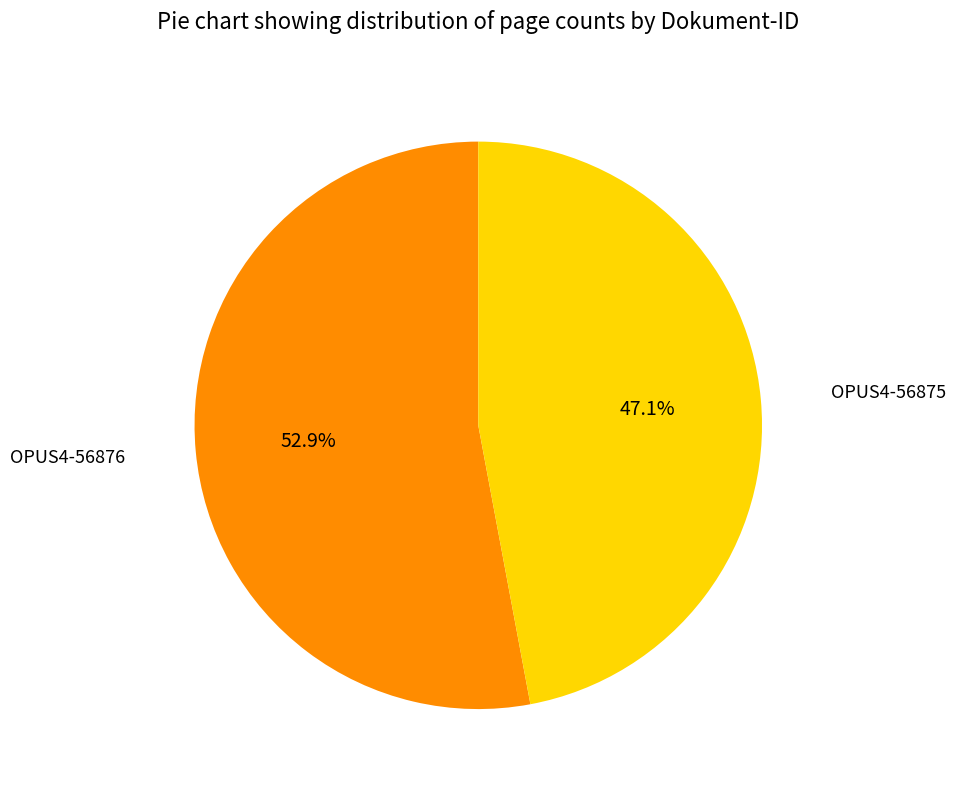

Rank the categories by value from highest to lowest.

OPUS4-56876, OPUS4-56875